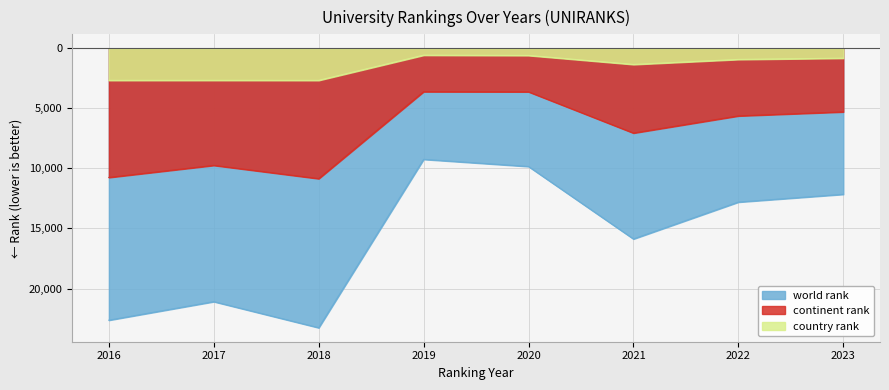

Between 2021 and 2020, which is larger?

2020